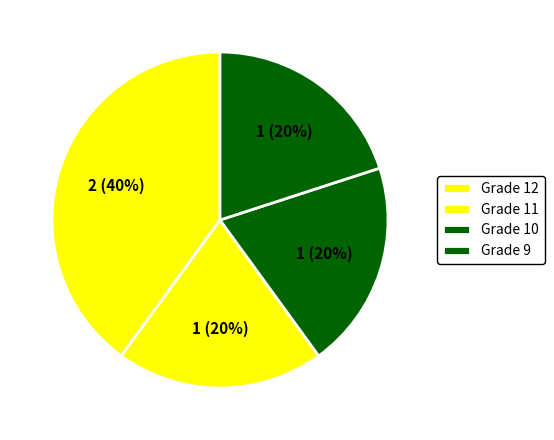

Count the number of slices in the pie.

4